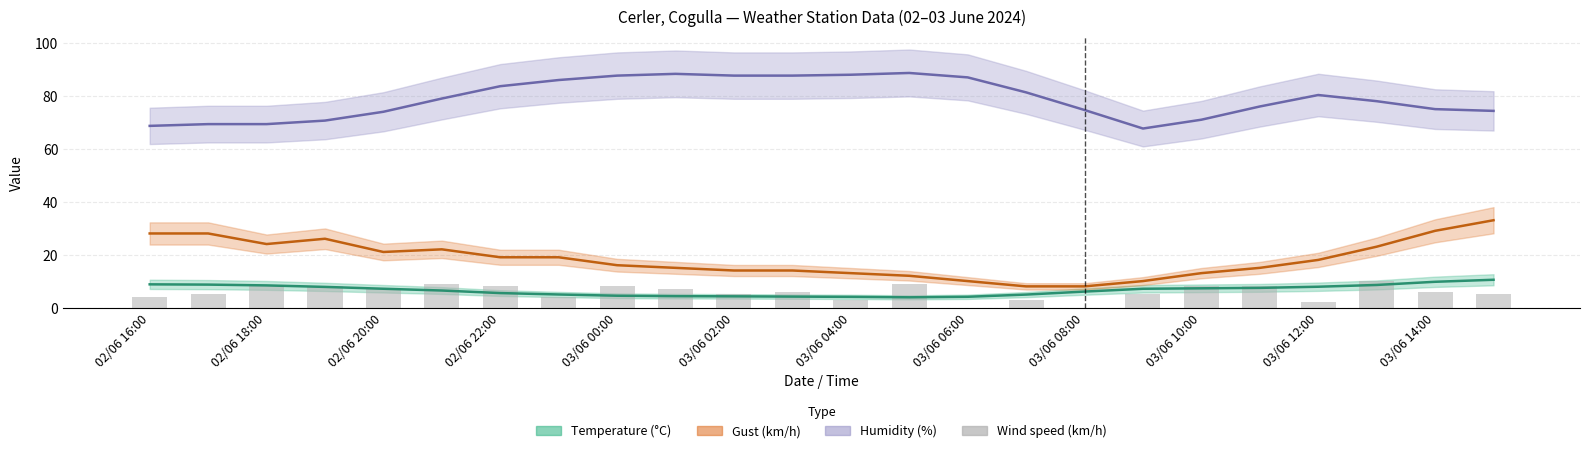

Are the bars horizontal?

No